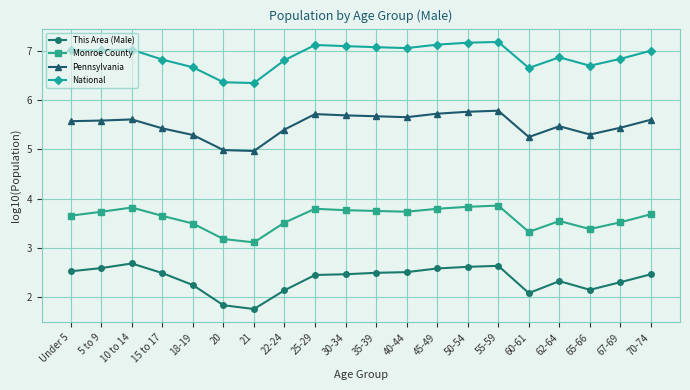

List the series in order of their overall mean, lowest first.

This Area (Male), Monroe County, Pennsylvania, National